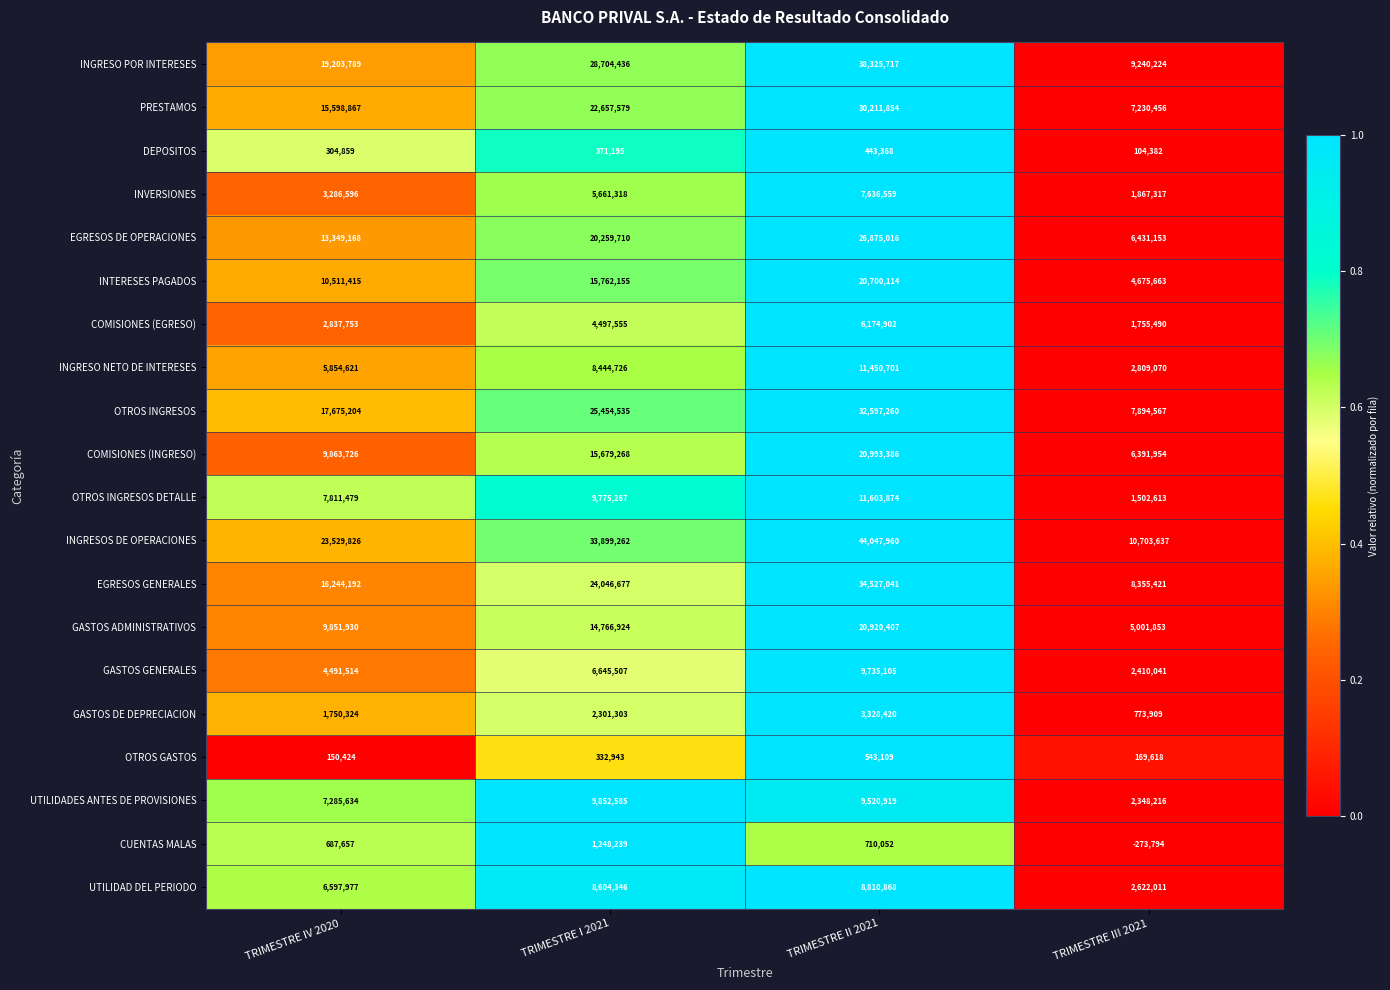

At which category is the sum across all series the highest?

TRIMESTRE II 2021